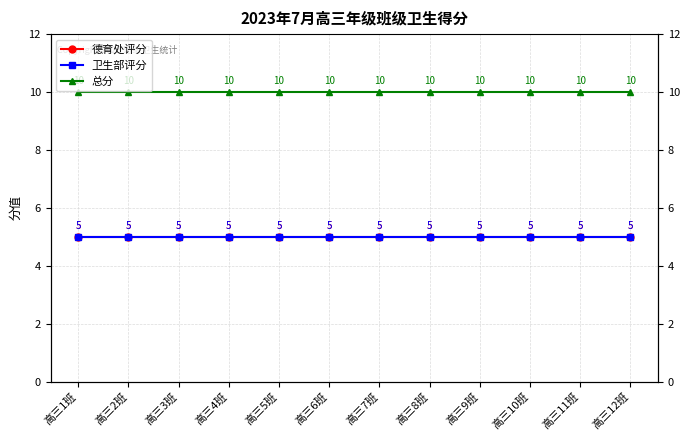

True or false: 德育处评分 and 卫生部评分 cross at least once.

False